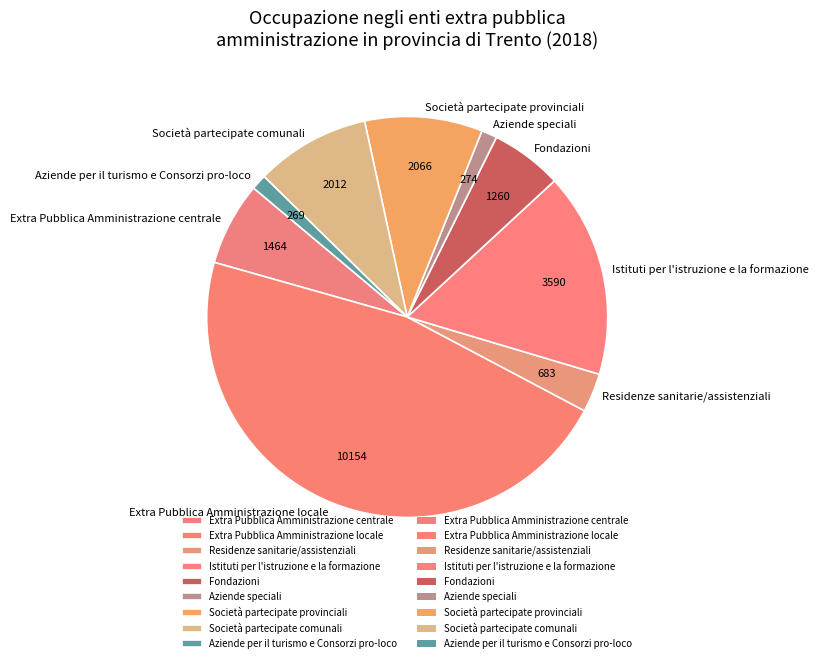

Which slice is the largest?

Extra Pubblica Amministrazione locale